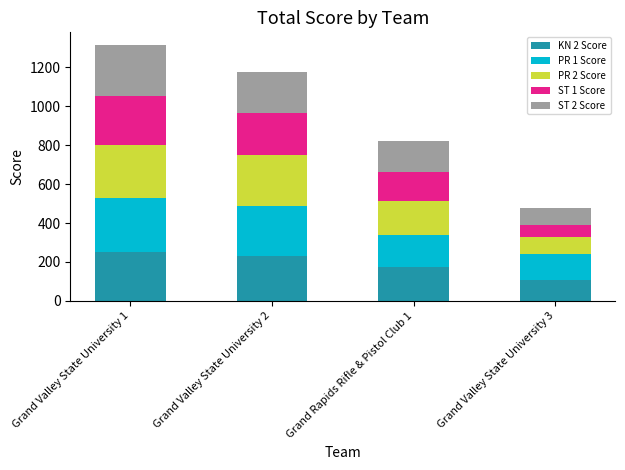

How many values in the KN 2 Score series are below 229?

2